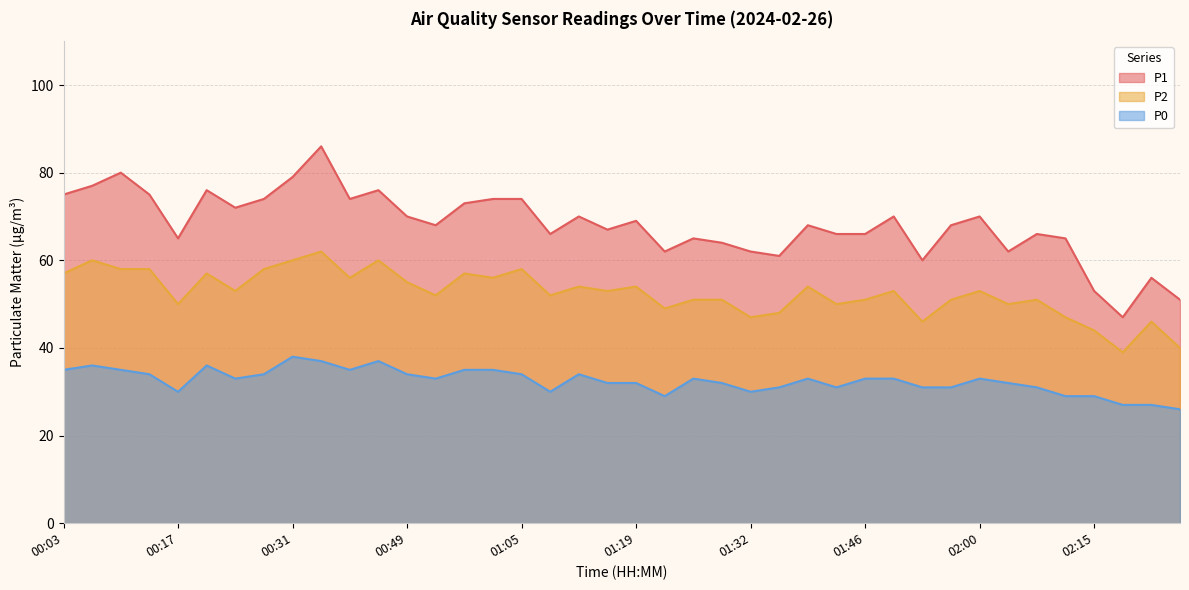

List the series in order of their peak value, lowest first.

P0, P2, P1